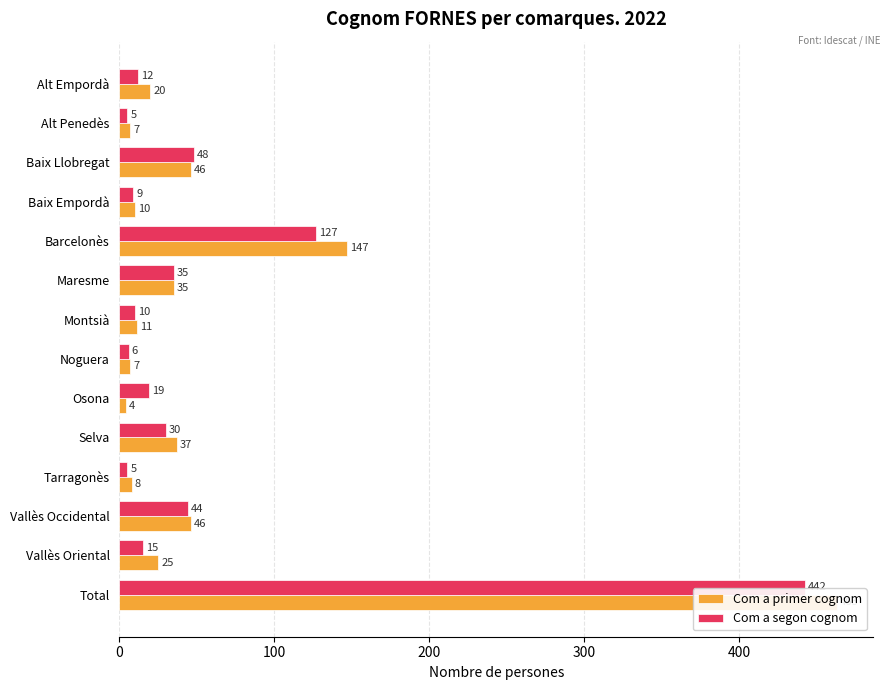

Is the value of Com a segon cognom at Maresme greater than the value of Com a primer cognom at Maresme?

No